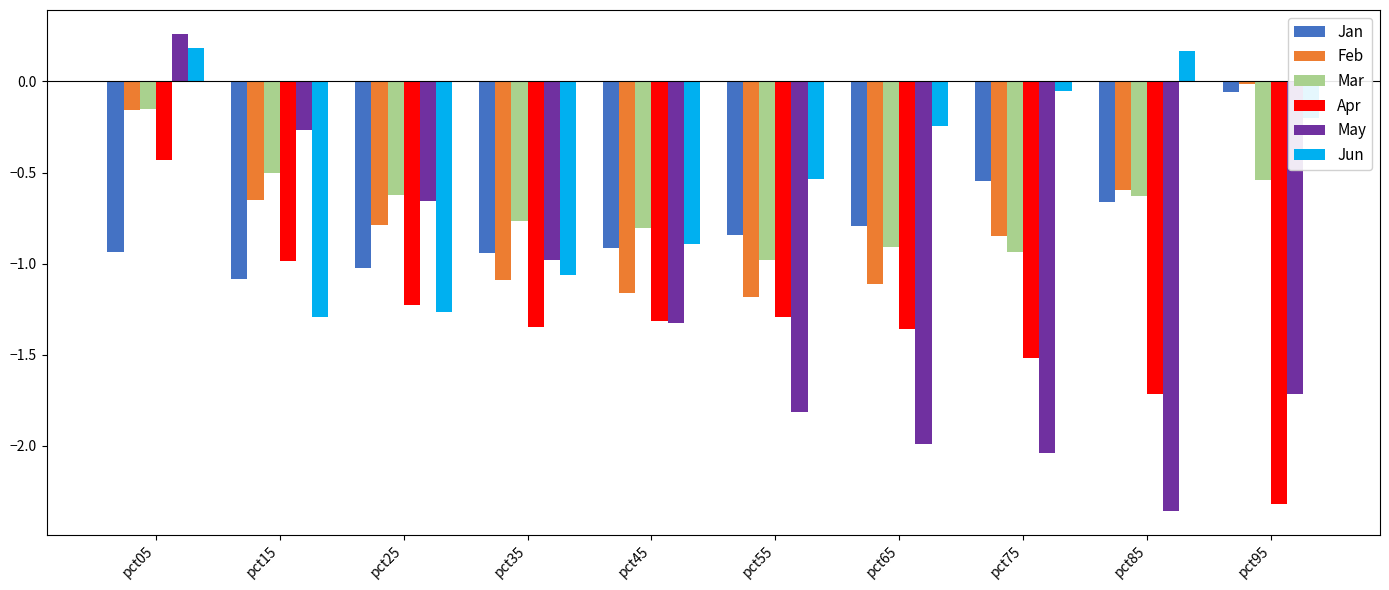

Is the value of May at pct25 greater than the value of Jan at pct25?

Yes